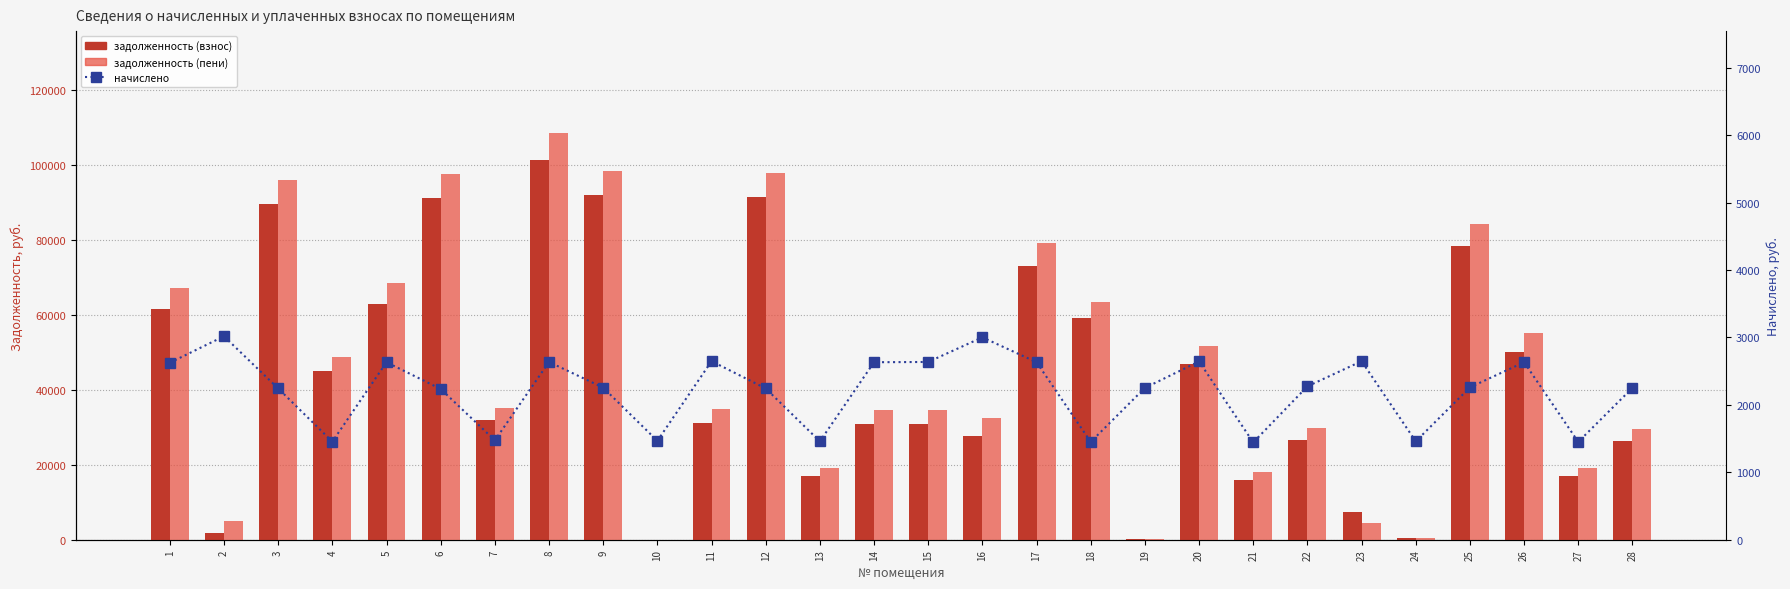

Rank the categories by начислено value from lowest to highest.

21, 18, 27, 4, 13, 24, 10, 7, 6, 3, 12, 19, 28, 9, 25, 22, 1, 5, 14, 17, 26, 8, 15, 20, 11, 23, 16, 2